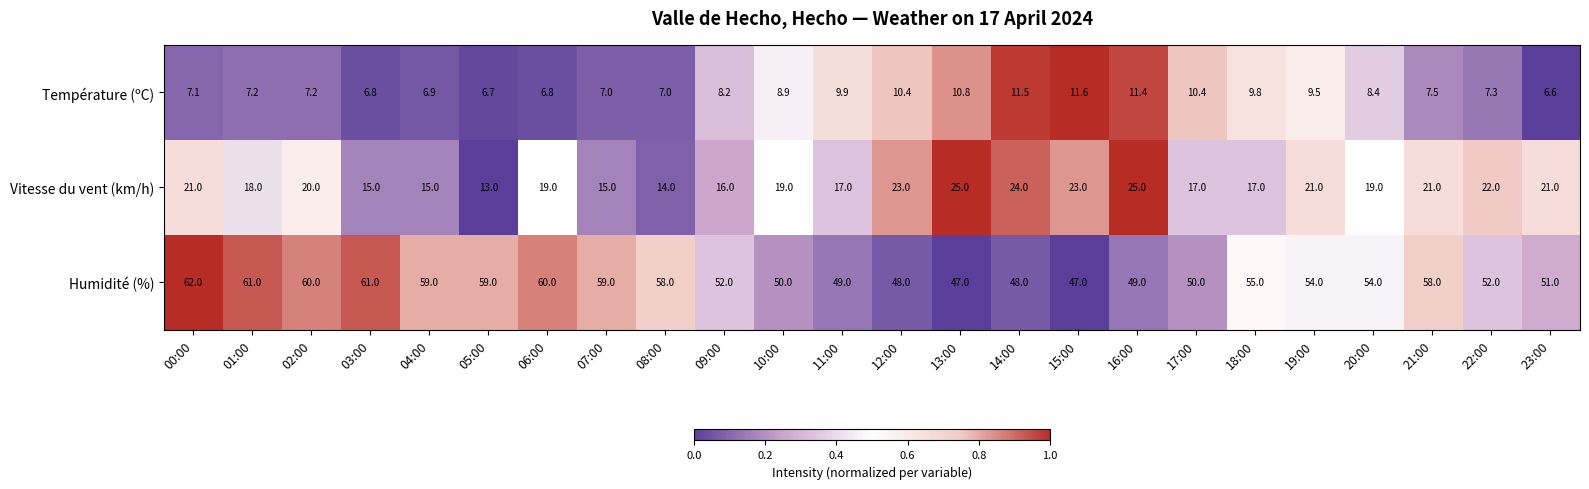

What is the average value of the Température (ºC) series?

8.5